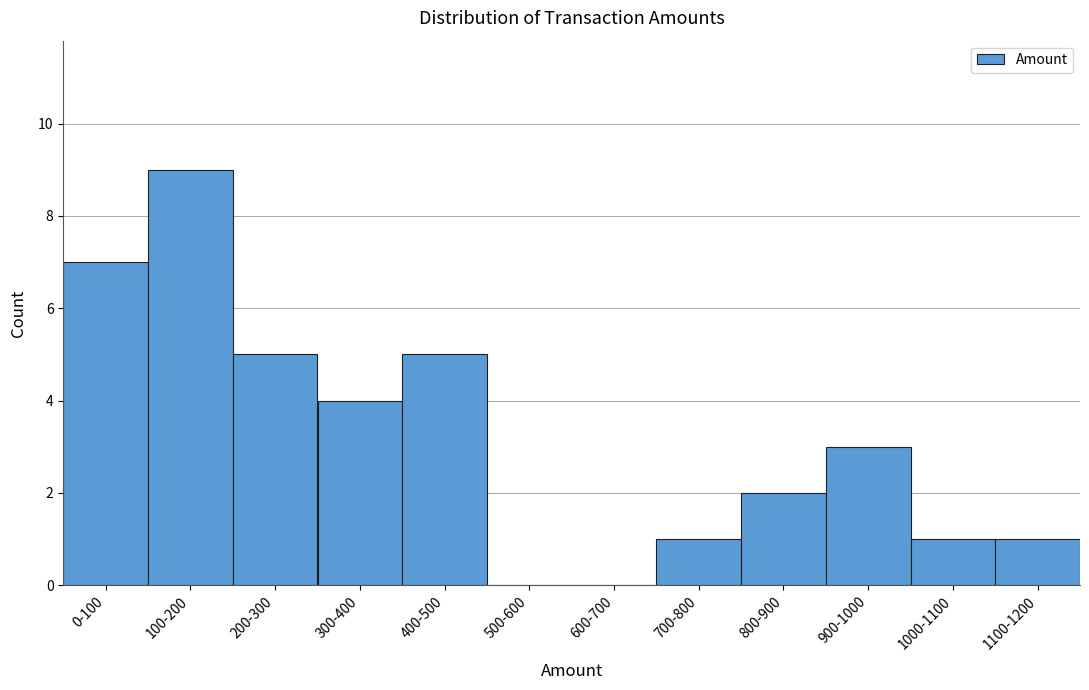

Reading left to right, list all the values displayed in this chart.

0-100=7	100-200=9	200-300=5	300-400=4	400-500=5	500-600=0	600-700=0	700-800=1	800-900=2	900-1000=3	1000-1100=1	1100-1200=1